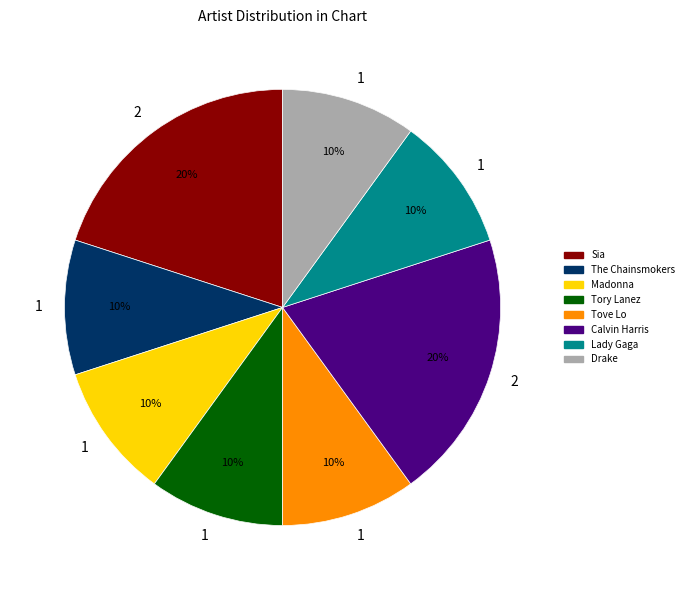

To the nearest percent, what percentage of the pie is Calvin Harris?

20%